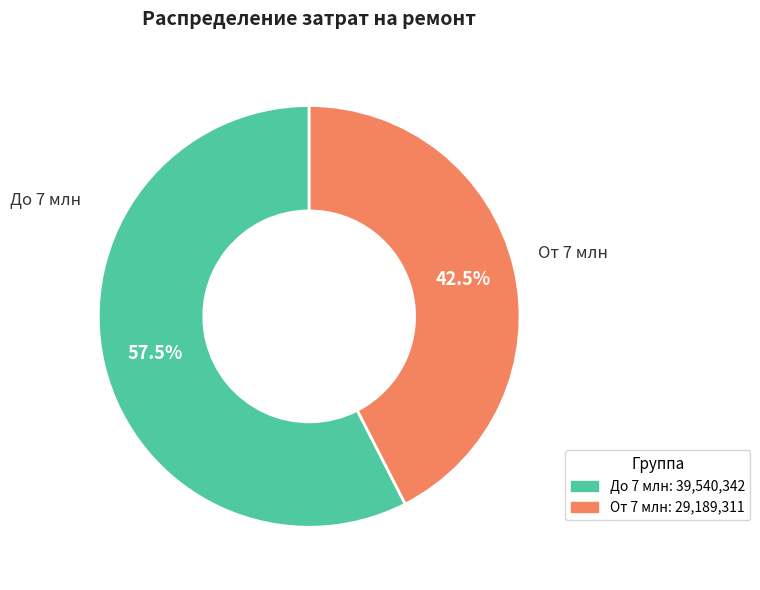

Is there a majority slice in this chart?

Yes